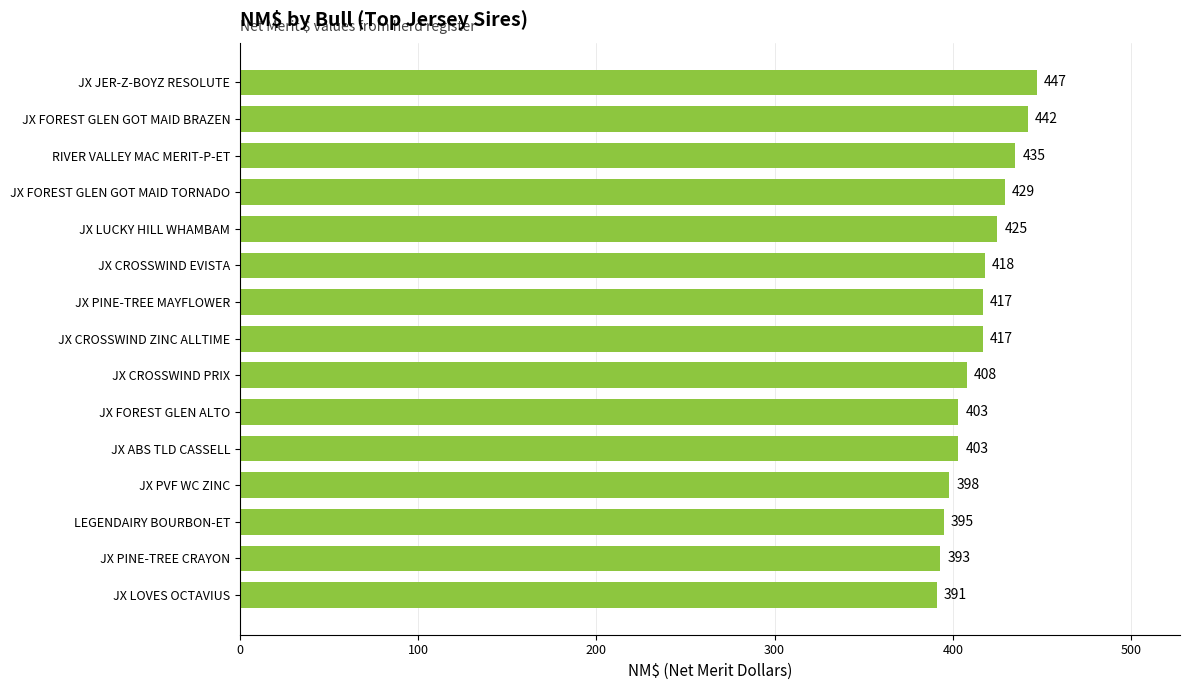

What is the ratio of the value at LEGENDAIRY BOURBON-ET to the value at JX LOVES OCTAVIUS?

1.0